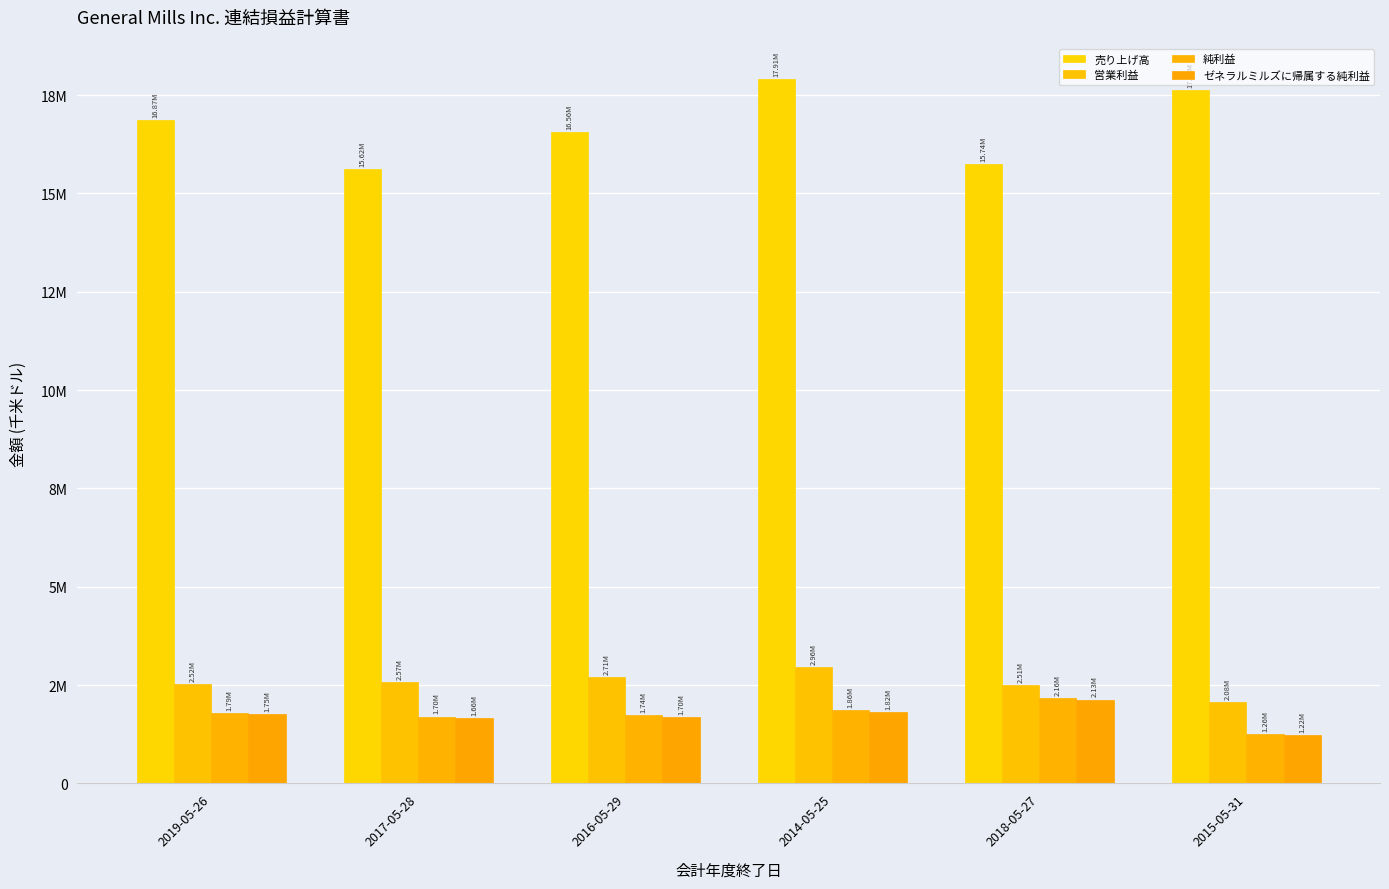

Which series has the largest total across all categories?

売り上げ高